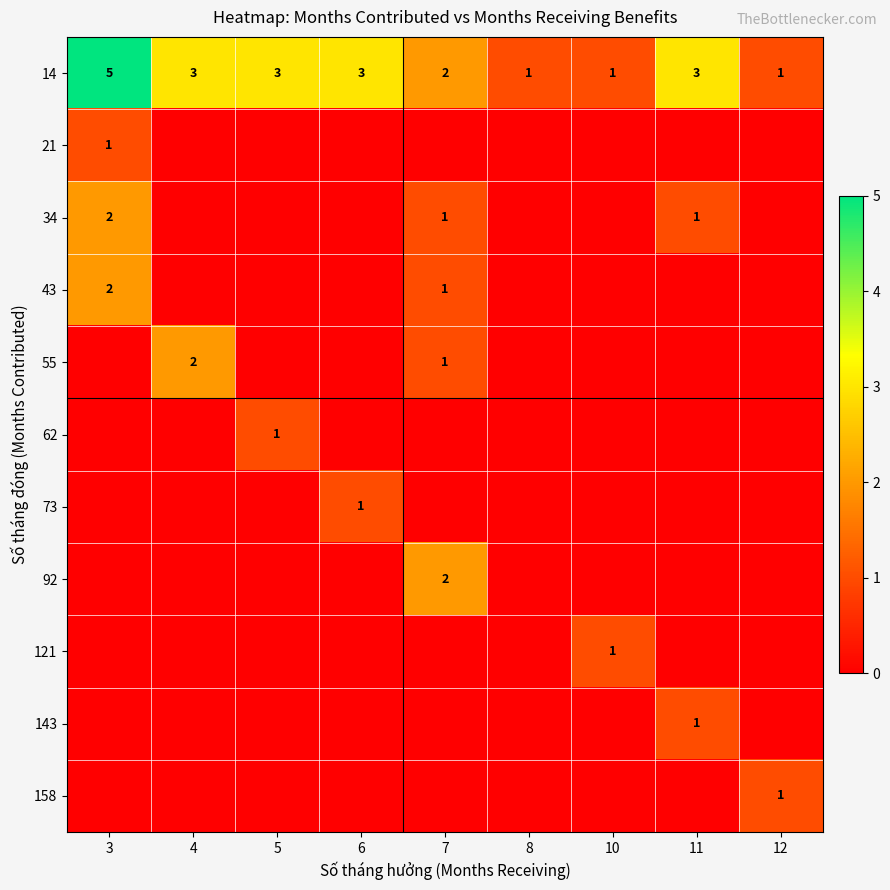

True or false: 62 has a value of 1 at 5.

True